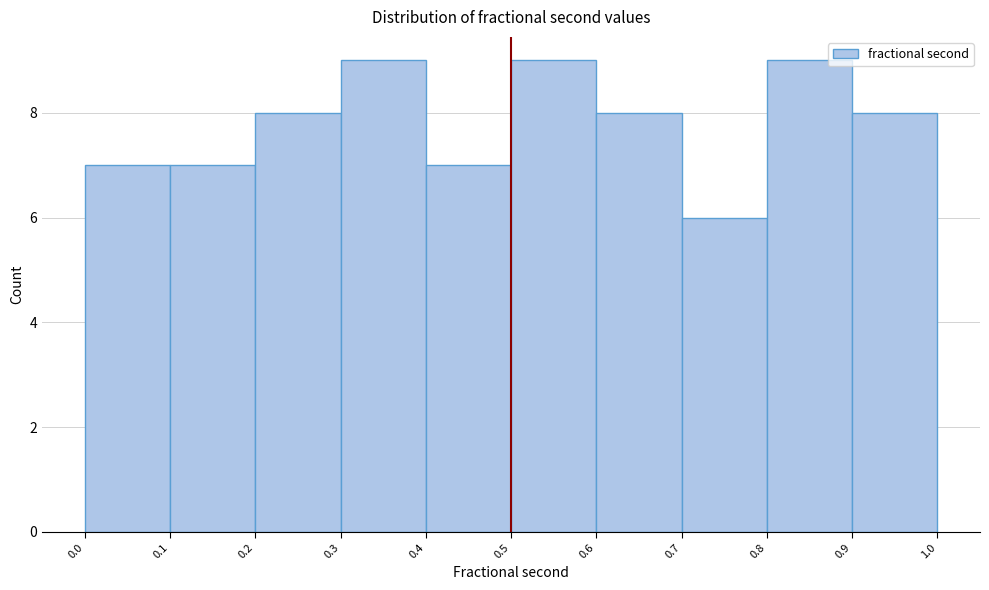

Reading left to right, list every bar in this chart as the range it spans on the x-axis followed by its height. The values are not printed on the chart, so give them approximately, as read against the axis.

0.0 to 0.1: 7
0.1 to 0.2: 7
0.2 to 0.3: 8
0.3 to 0.4: 9
0.4 to 0.5: 7
0.5 to 0.6: 9
0.6 to 0.7: 8
0.7 to 0.8: 6
0.8 to 0.9: 9
0.9 to 1.0: 8